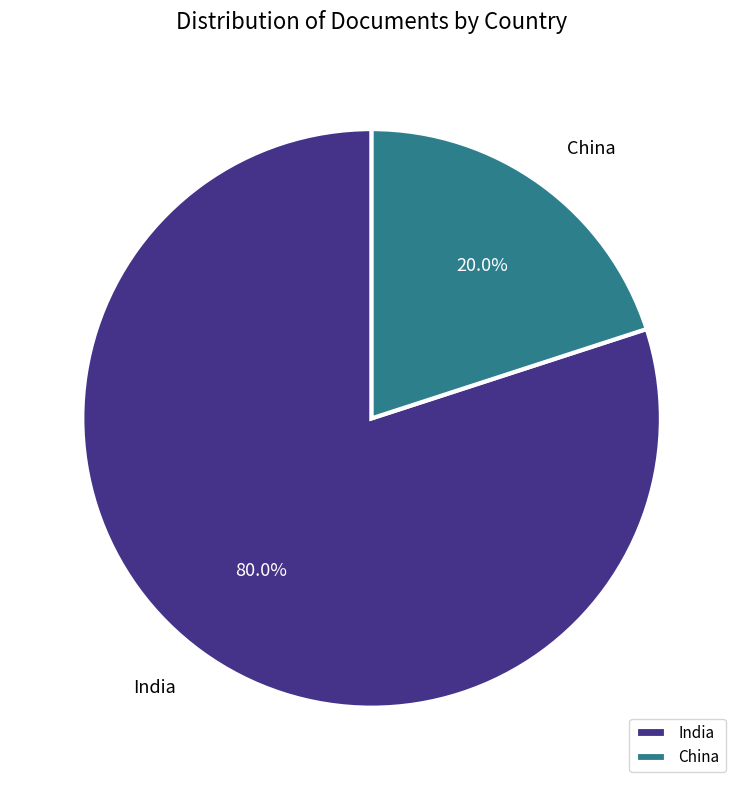

Is the sum of China and India greater than half?

Yes